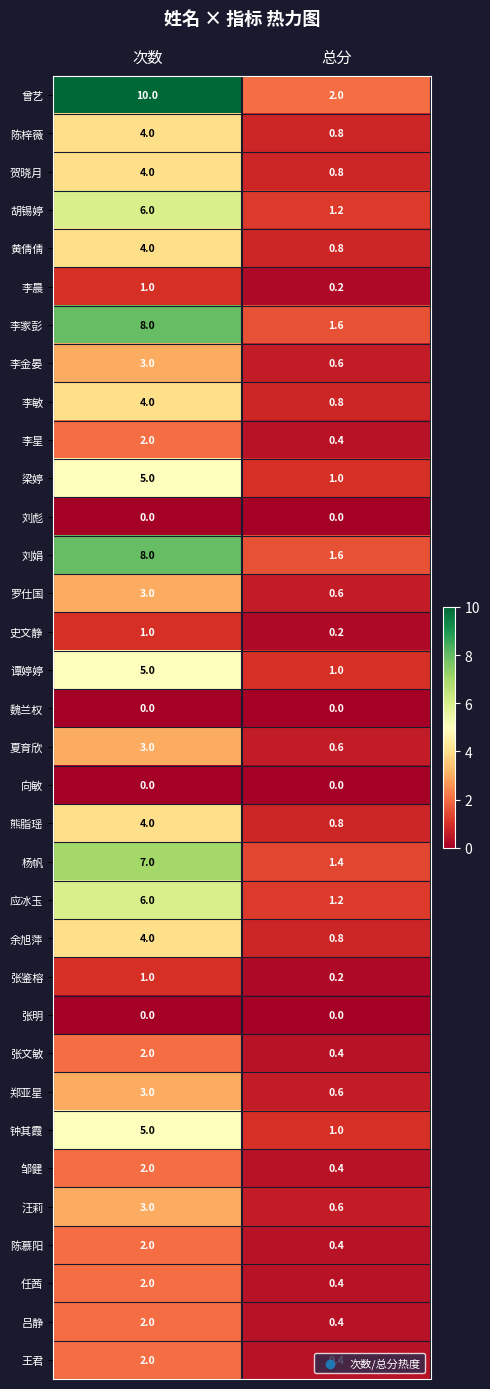

What is the maximum value for 郑亚星?

3.0